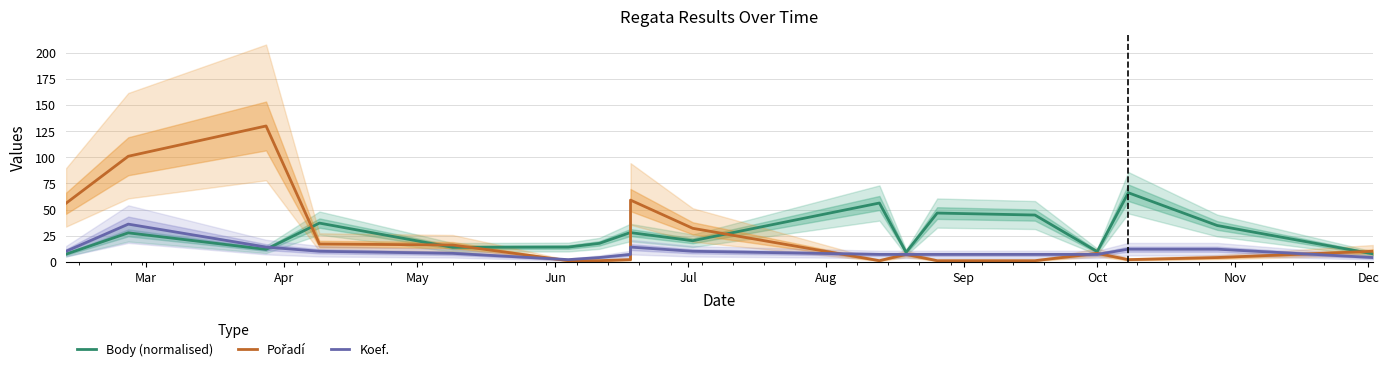

Which series has the largest range (max minus min)?

Pořadí